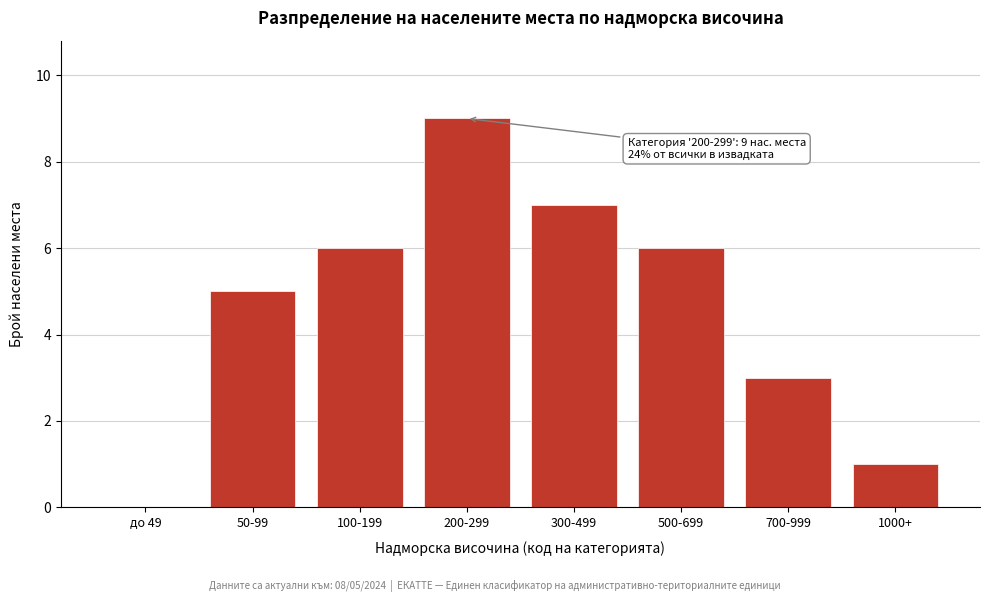

Reading left to right, list all the values displayed in this chart.

до 49=0	50-99=5	100-199=6	200-299=9	300-499=7	500-699=6	700-999=3	1000+=1